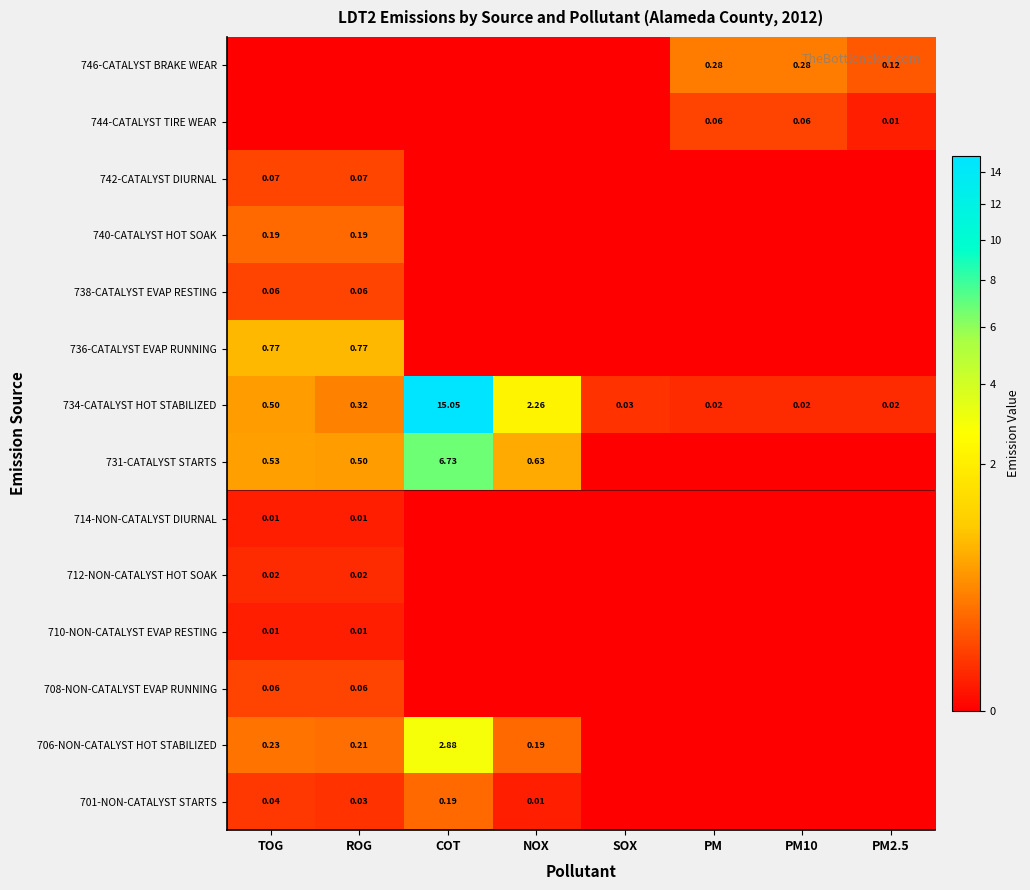

At which label is 701-NON-CATALYST STARTS closest to 0?

SOX